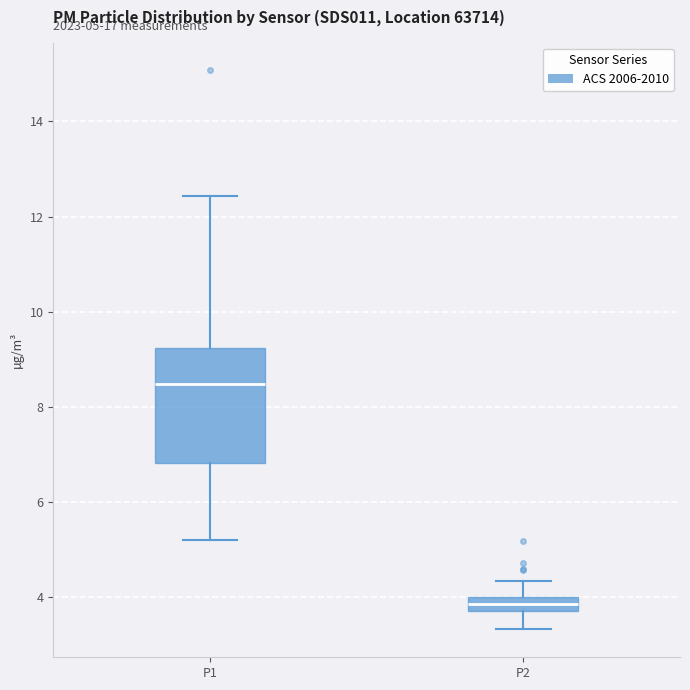

Comparing the boxes themselves (not the whiskers), which one is the tallest?

P1